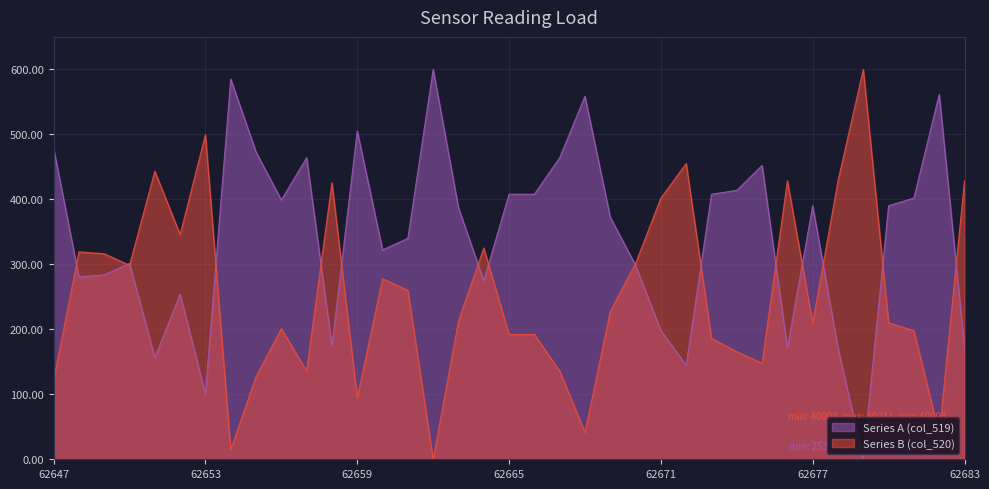

What is the average value of the Series B series?

254.3